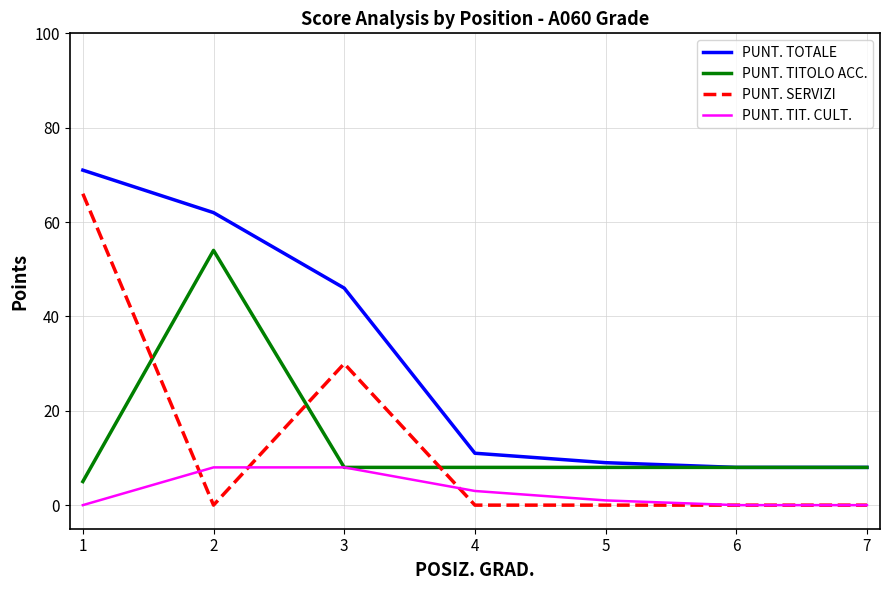

At which category is the sum across all series the highest?

1